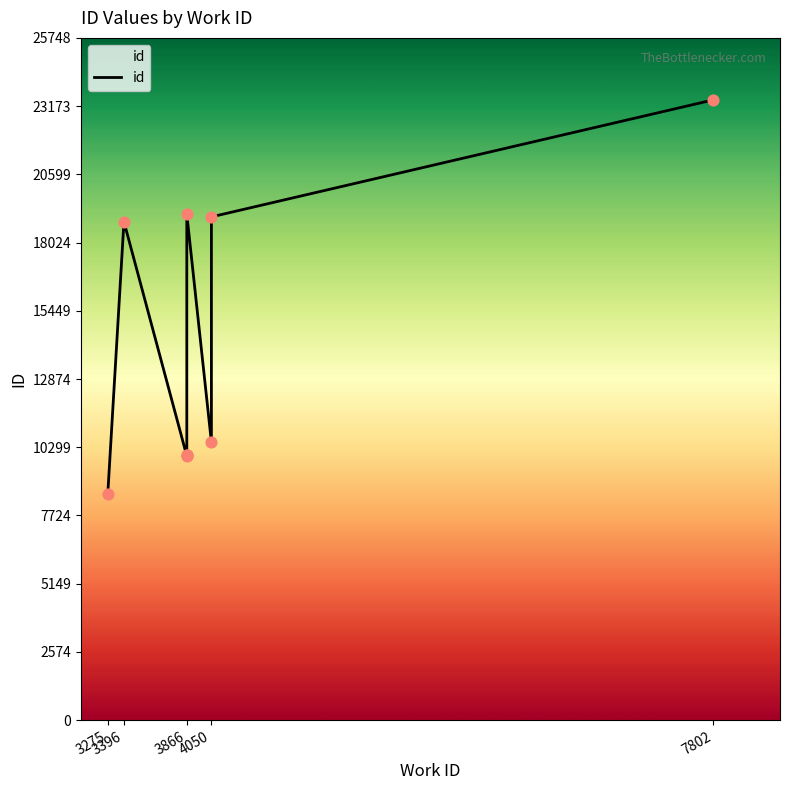

Between 3275 and 3396, which is larger?

3396